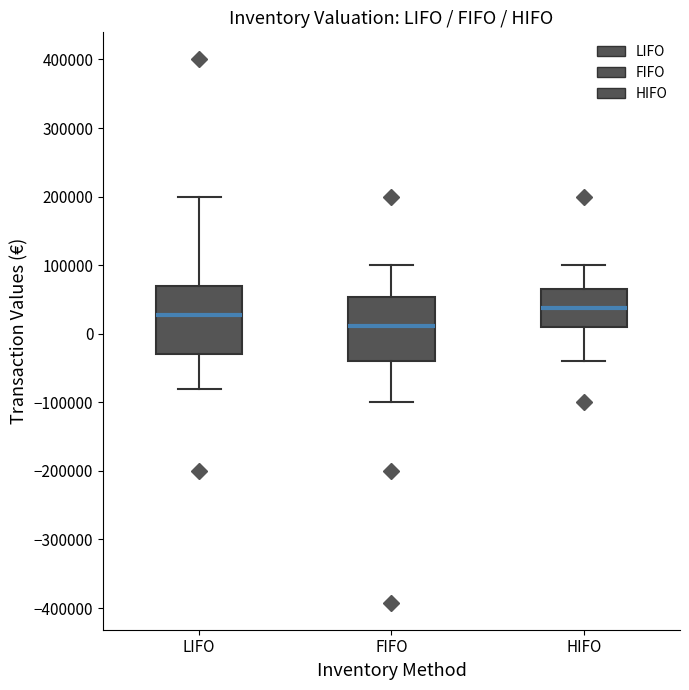

Reading left to right, transcribe this box plot: for each box, give where its median line is, the range the box spans, and where its two whiskers end, as read against the y-axis. The values are not printed on the chart, so give them approximately, as read against the axis.

LIFO: median 30000, box -30000 to 70000, whiskers -80000 to 200000
FIFO: median 10000, box -40000 to 50000, whiskers -100000 to 100000
HIFO: median 40000, box 10000 to 70000, whiskers -40000 to 100000